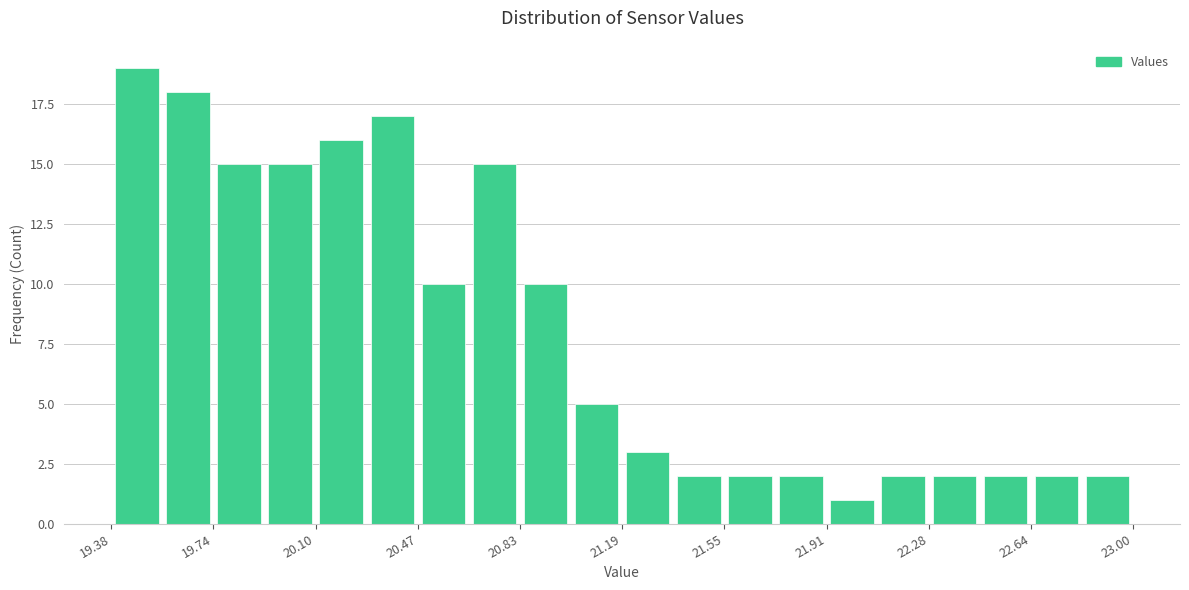

Read against the x-axis, roughly where is the centre of the tallest bar?

19.45